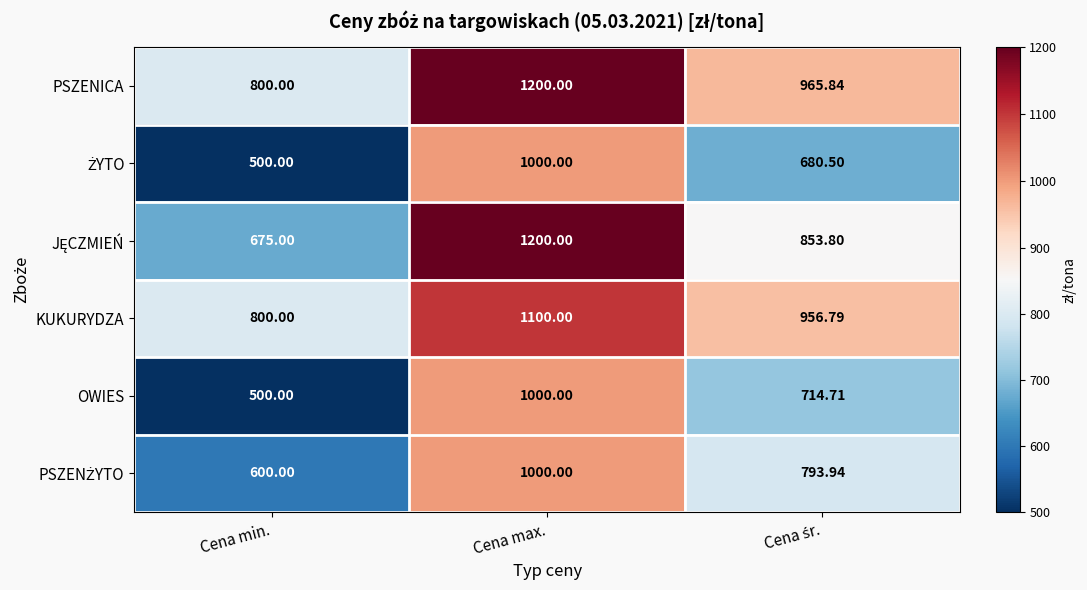

Which category has the lowest value across all series?

Cena min.